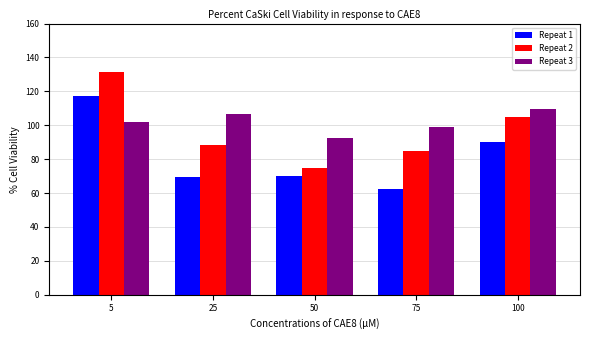

Which label corresponds to the largest value in the chart?

5